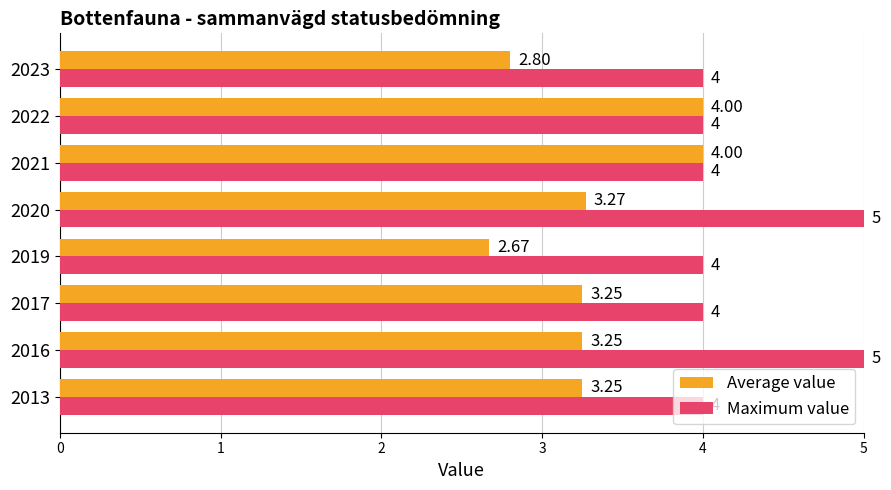

What is the difference between the maximum and minimum values in the Maximum value series?

1.0